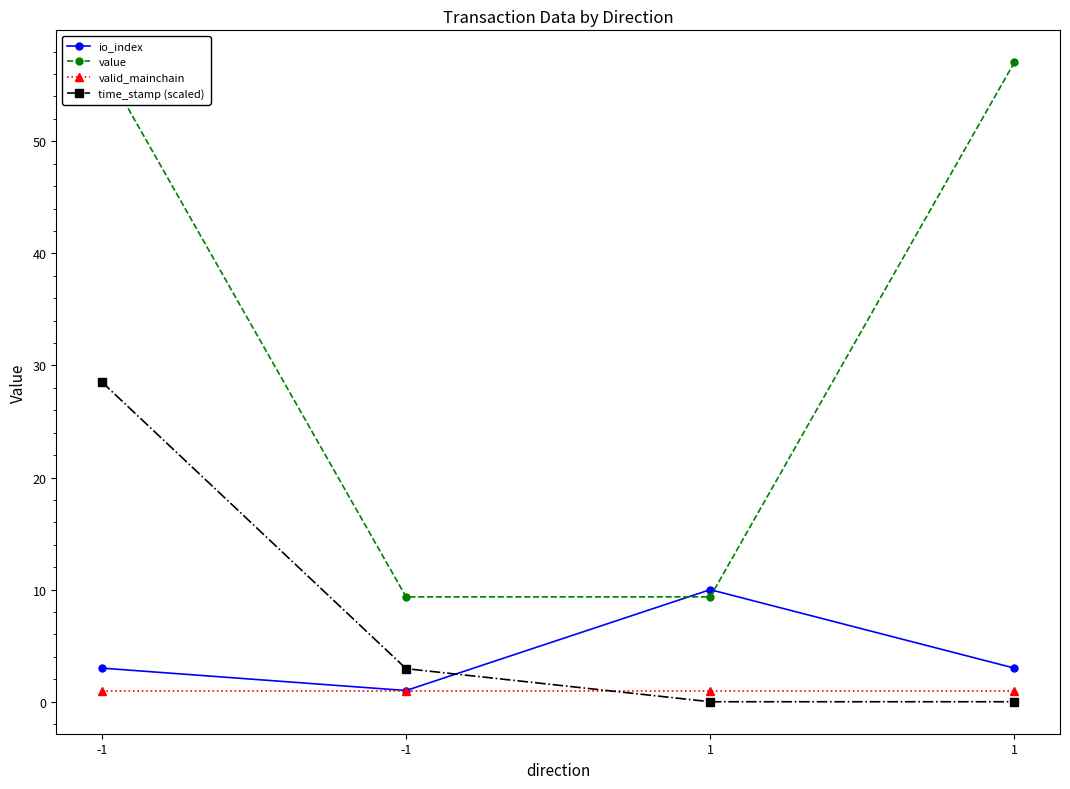

Reading right to left, extract all data points from this chart.

io_index: 3.0	10.0	1.0	3.0
value: 57.0	9.4	9.4	57.0
valid_mainchain: 1.0	1.0	1.0	1.0
time_stamp (scaled): 0.0	0.0	3.0	28.5